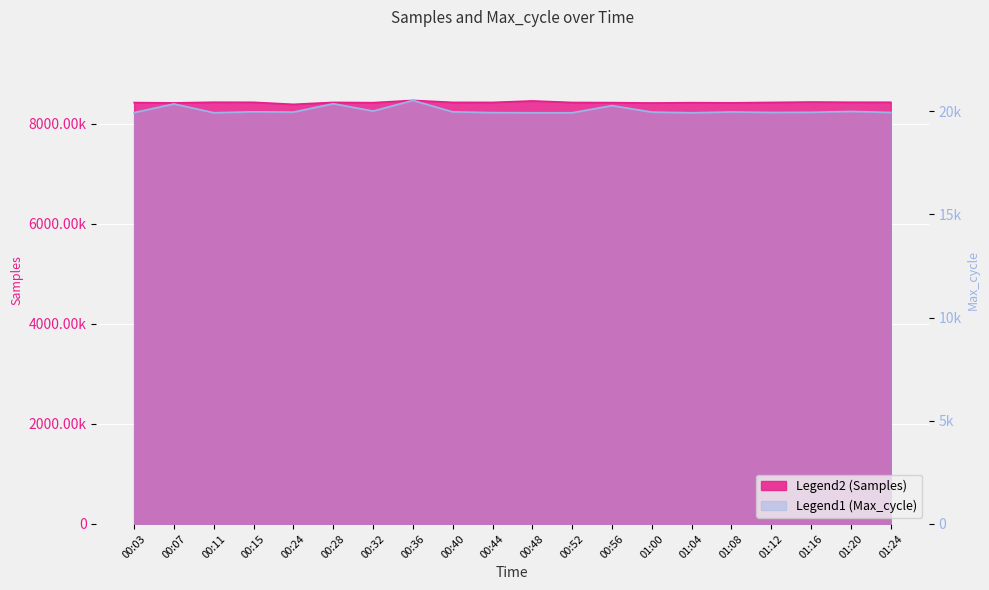

What is the greatest value displayed?

8467907